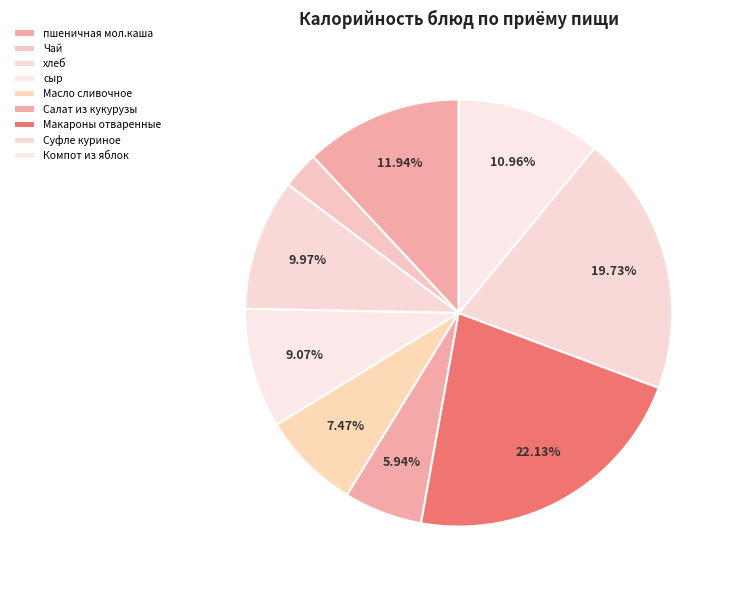

Which has a higher value, Суфле куриное or сыр?

Суфле куриное